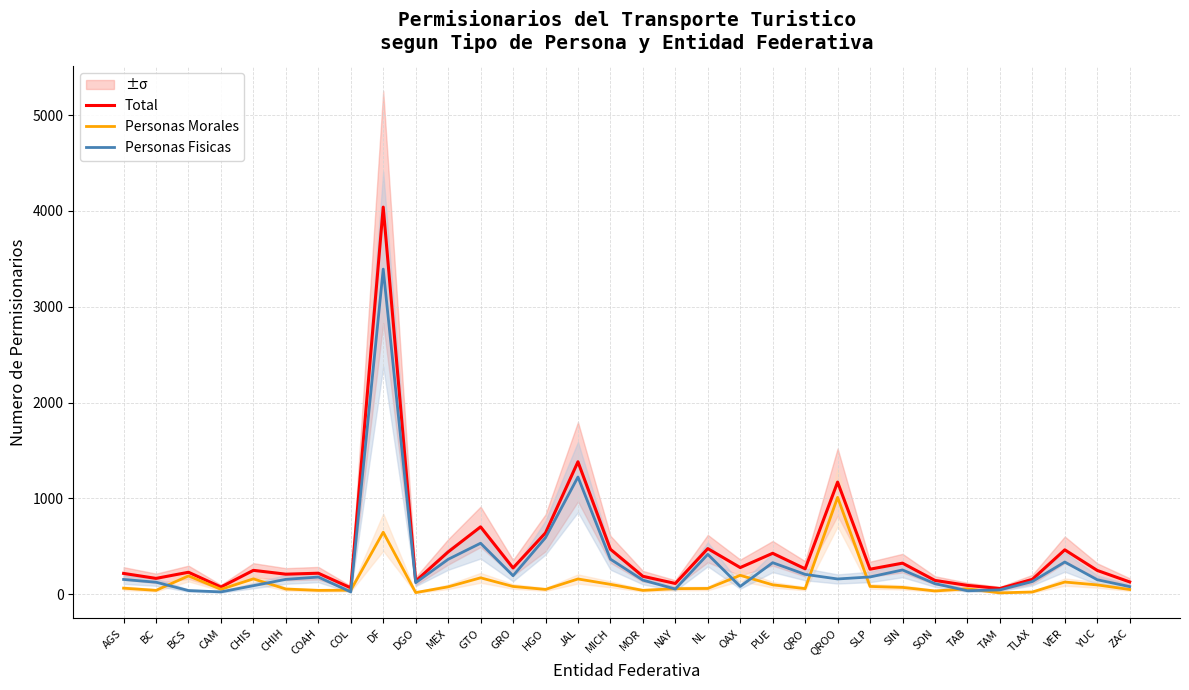

What are all the series names shown in the legend?

Total, Personas Morales, Personas Fisicas